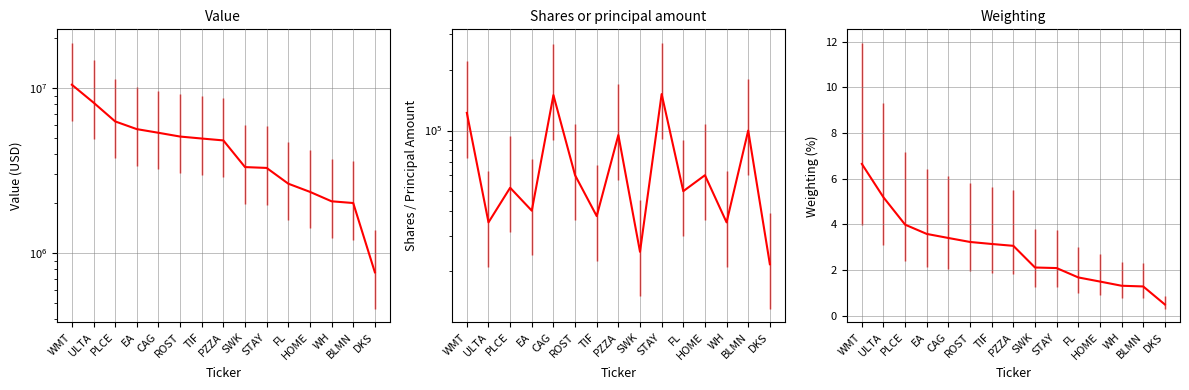

What is the total value across all series at HOME?

2409001.5